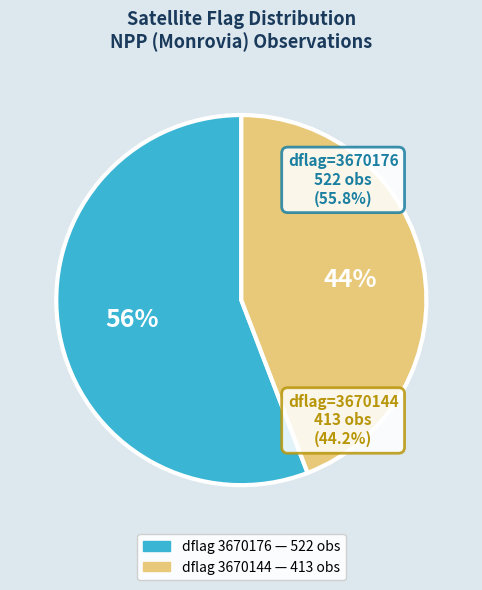

How many segments does this pie chart have?

2